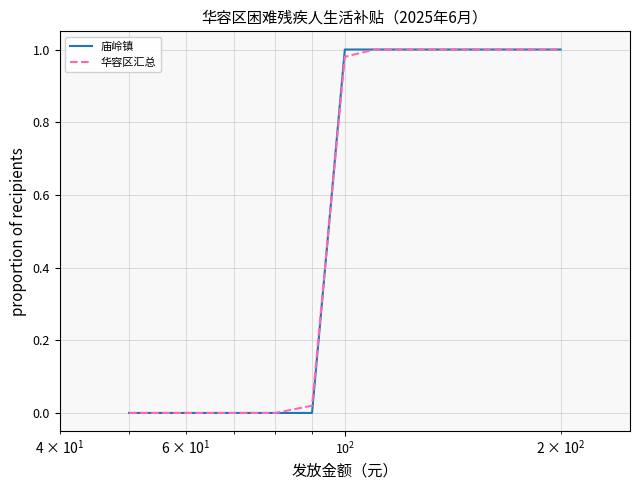

Does the chart display data point markers on the line(s)?

No